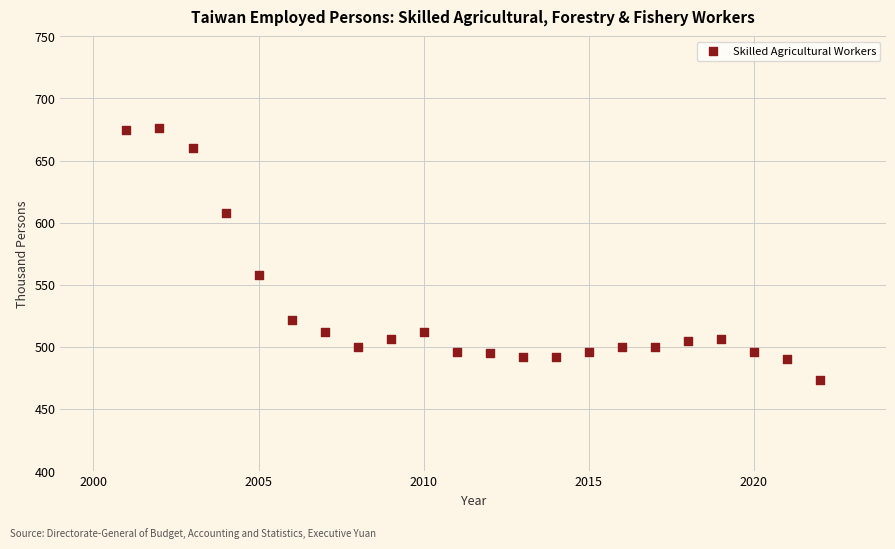

What Y value in the scatter plot is closest to 574?

558